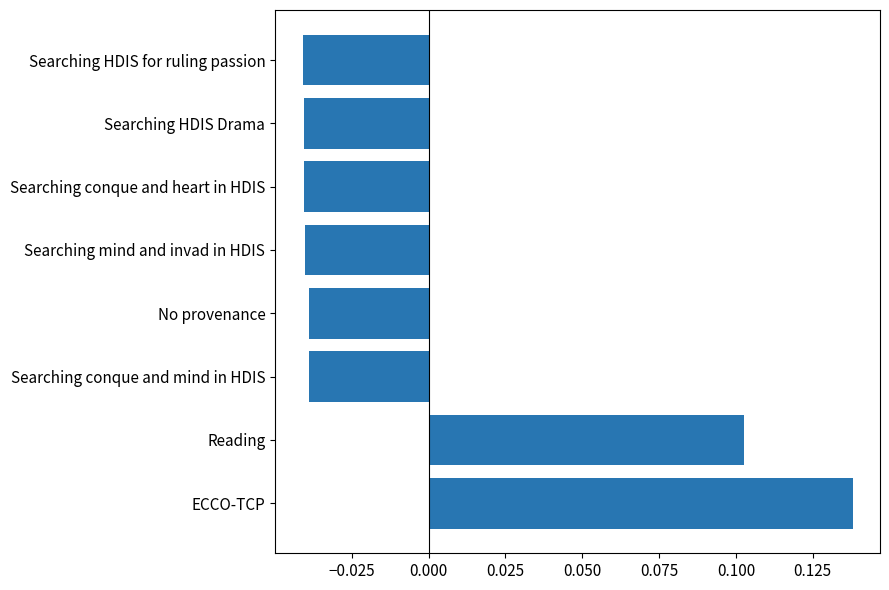

Which category has the highest value across all series?

ECCO-TCP